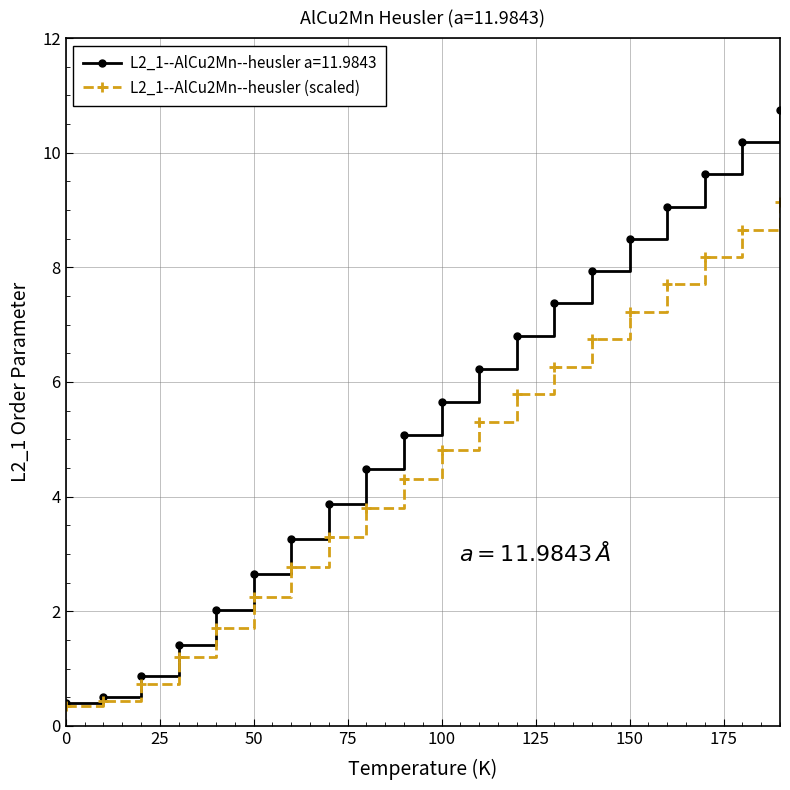

Rank the series by their maximum value, from lowest to highest.

L2_1--AlCu2Mn--heusler (scaled), L2_1--AlCu2Mn--heusler a=11.9843